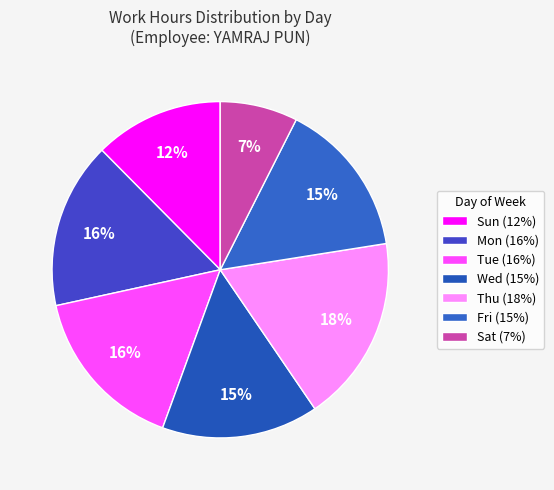

Count the number of slices in the pie.

7